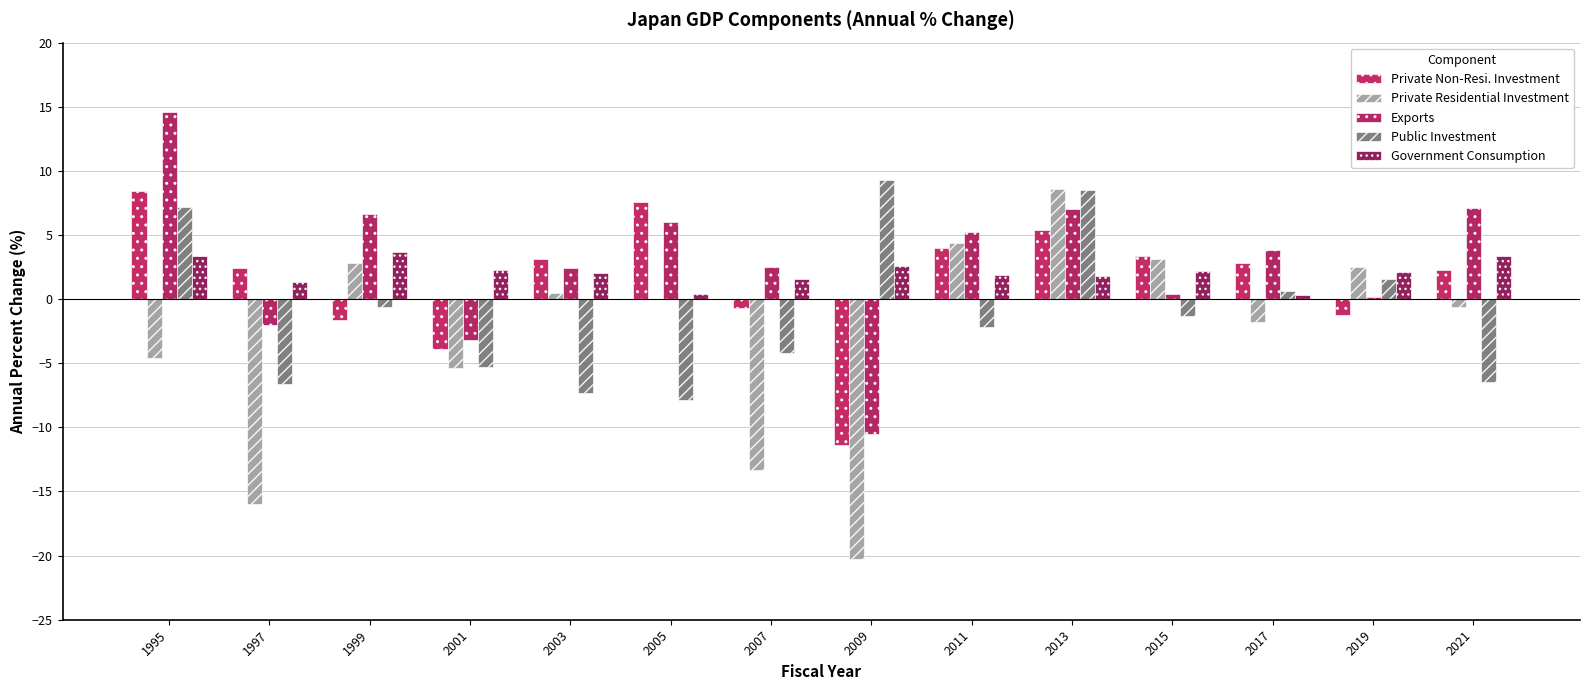

How many groups of bars are there?

14